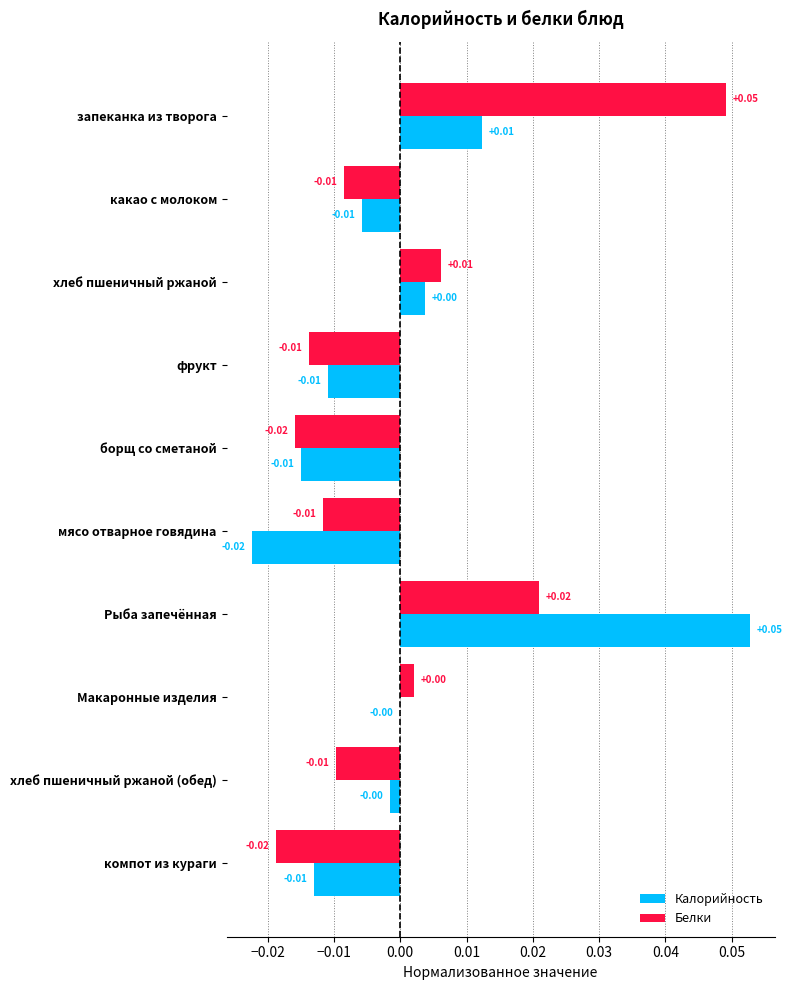

Which series changed the most between хлеб пшеничный ржаной and компот из кураги?

Белки